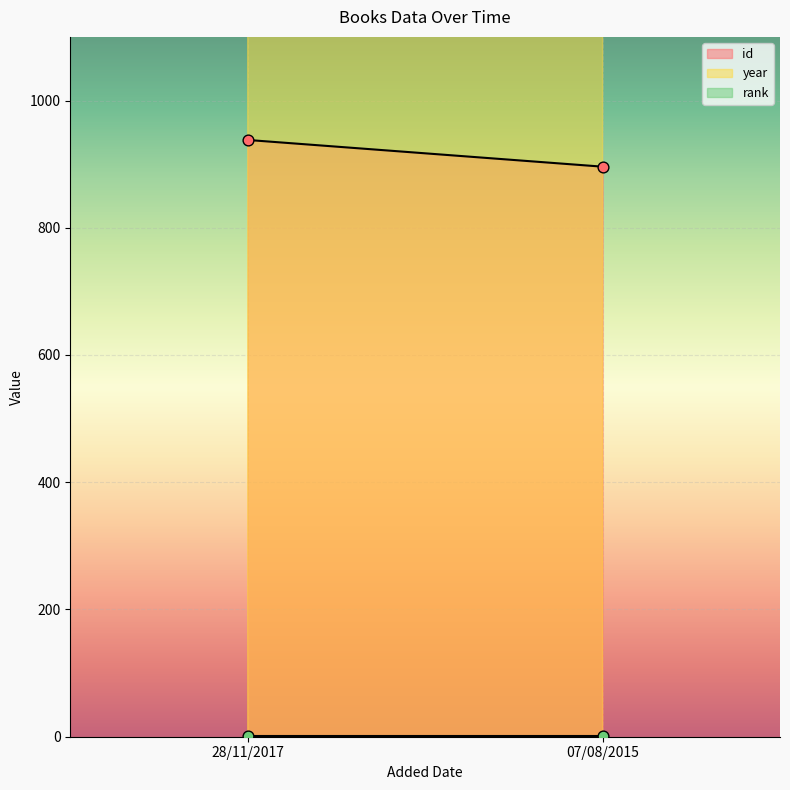

Which series contains the highest Y value?

year